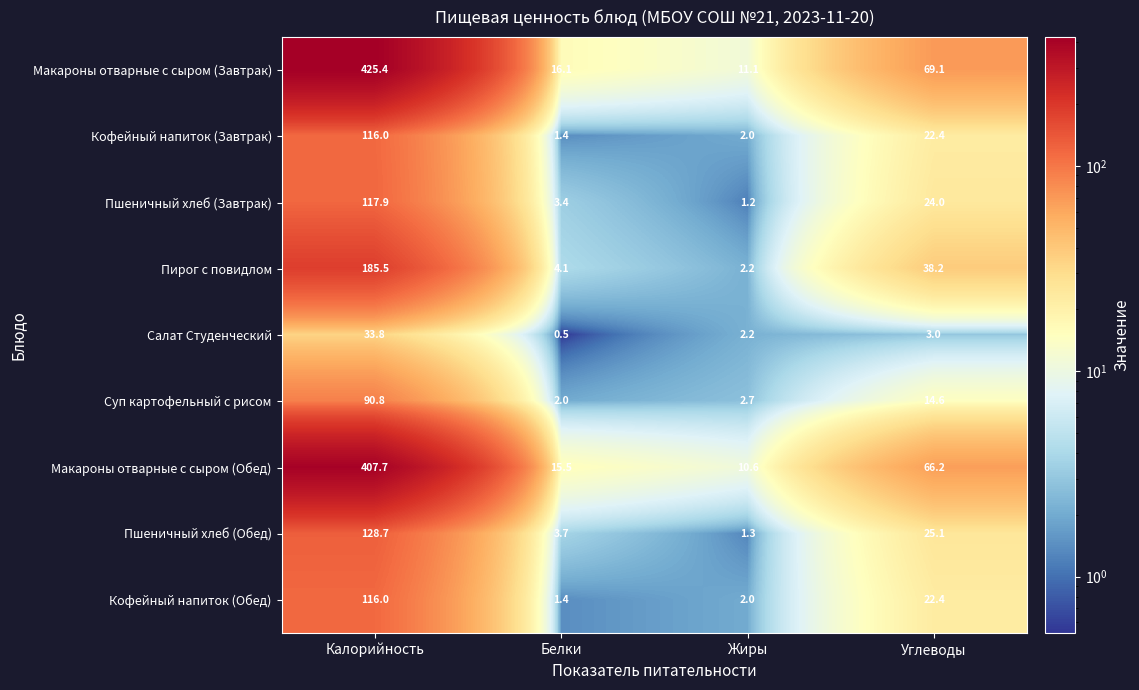

Which series has the largest total across all categories?

Макароны отварные с сыром (Завтрак)